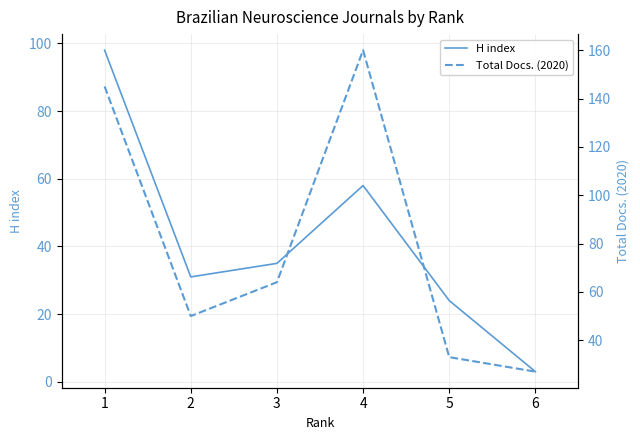

Is it true that Total Docs. (2020) equals 27 at 6?

True